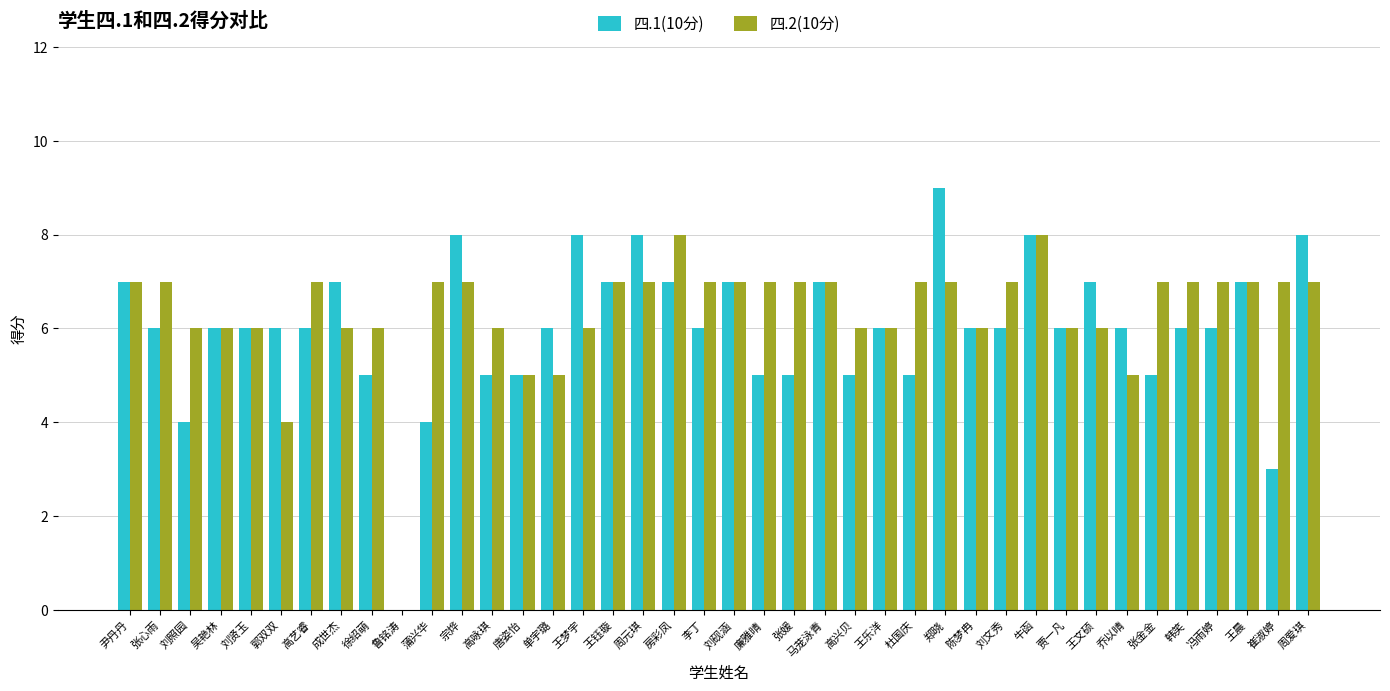

Which series has the largest range (max minus min)?

四.1(10分)